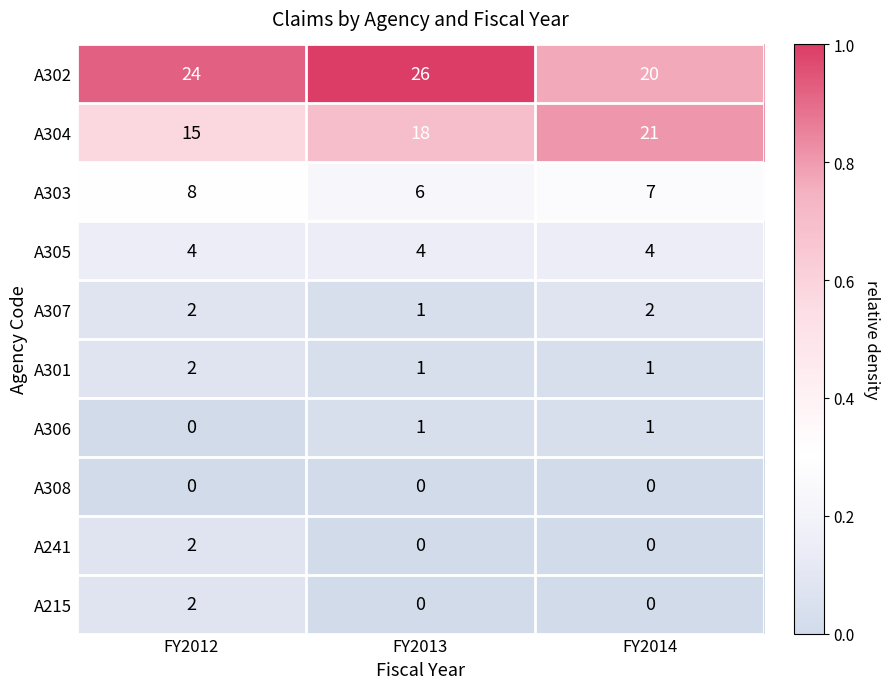

Reading left to right, extract all data points from this chart.

A302: FY2012=24	FY2013=26	FY2014=20
A304: FY2012=15	FY2013=18	FY2014=21
A303: FY2012=8	FY2013=6	FY2014=7
A305: FY2012=4	FY2013=4	FY2014=4
A307: FY2012=2	FY2013=1	FY2014=2
A301: FY2012=2	FY2013=1	FY2014=1
A306: FY2012=0	FY2013=1	FY2014=1
A308: FY2012=0	FY2013=0	FY2014=0
A241: FY2012=2	FY2013=0	FY2014=0
A215: FY2012=2	FY2013=0	FY2014=0